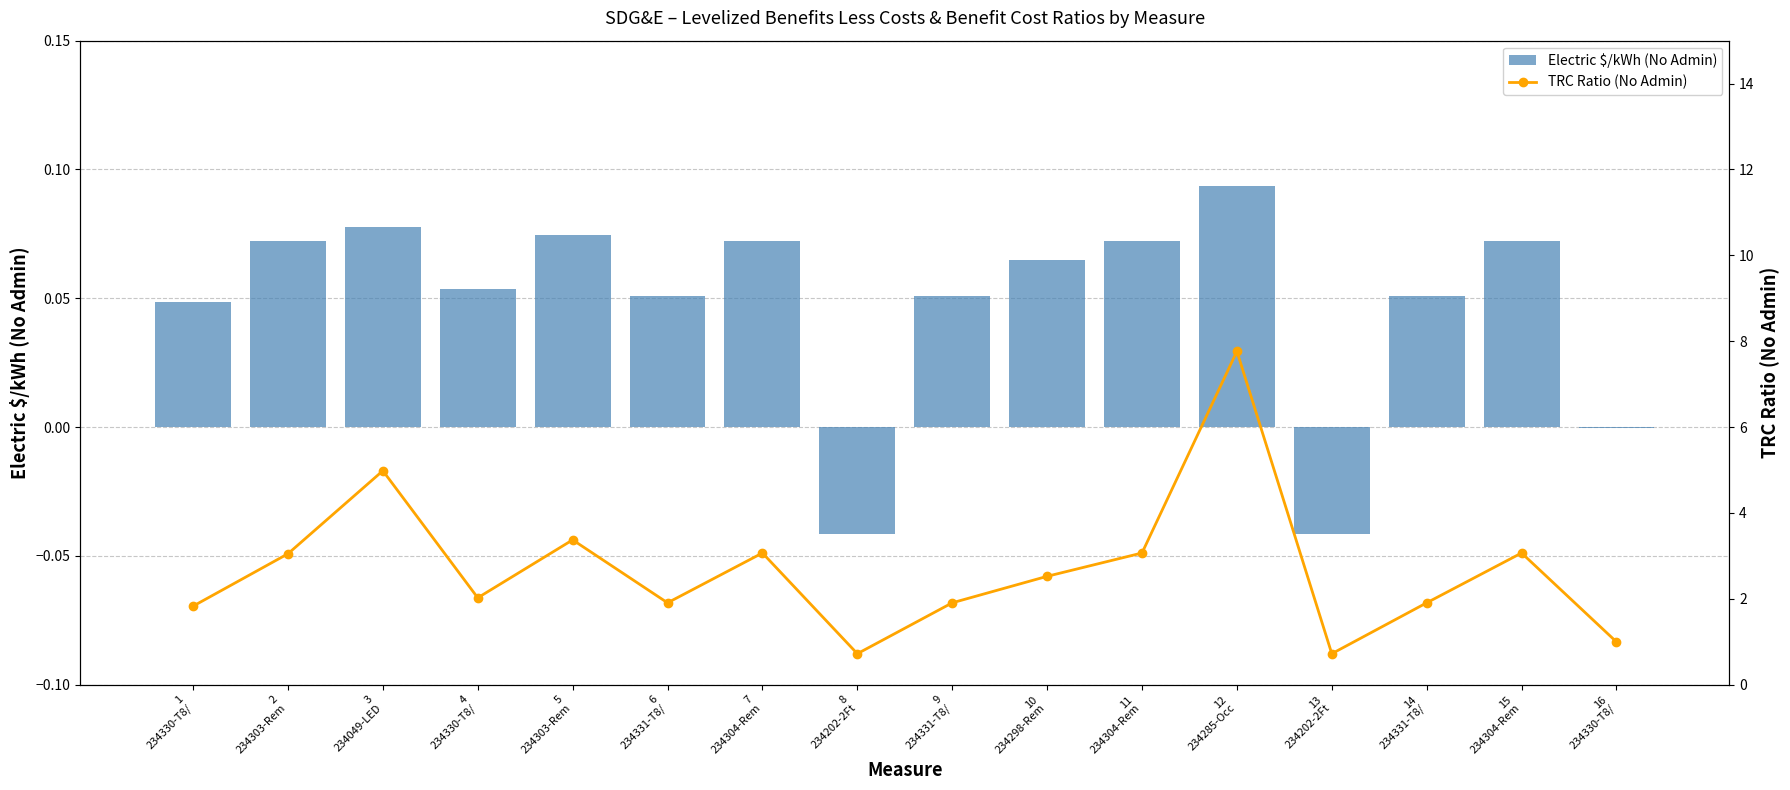

How many categories are shown in the chart?

16